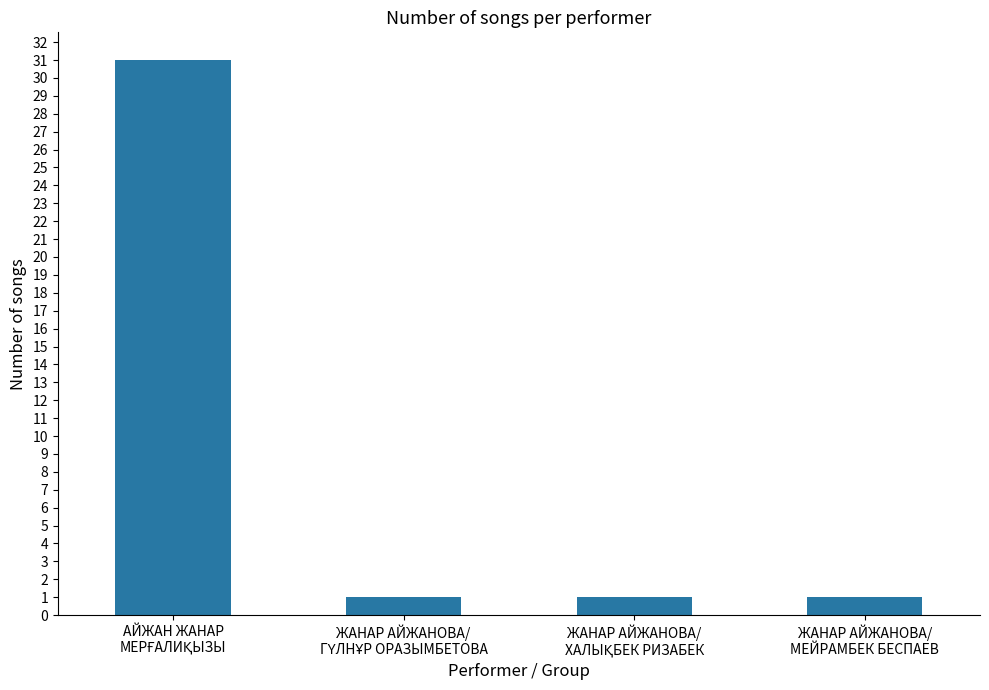

What is the sum of all values?

34